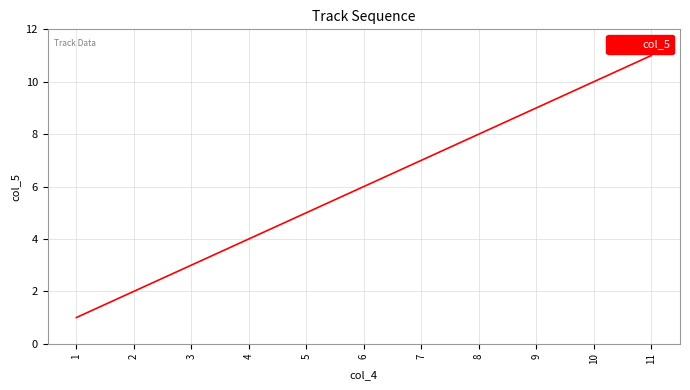

The chart shows a value of 3 at 9. True or false?

False